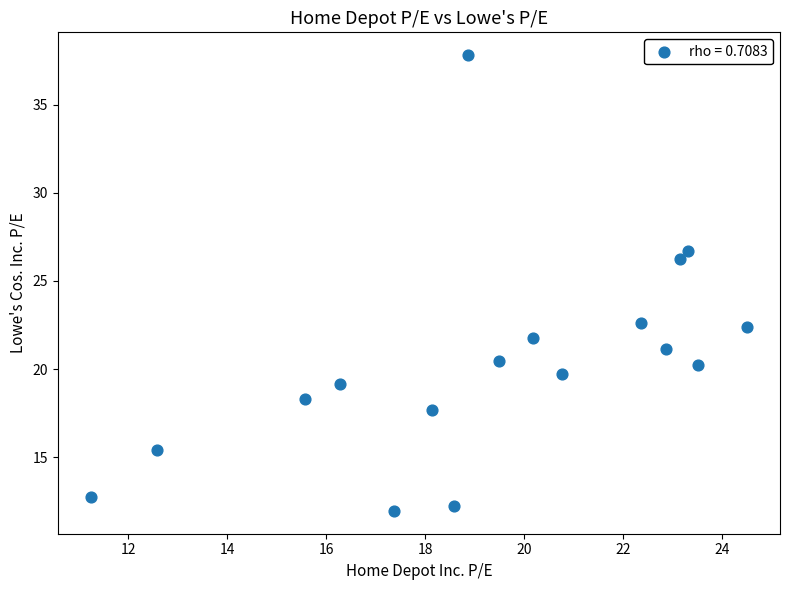

What is the range of X values (max minus min)?

13.3